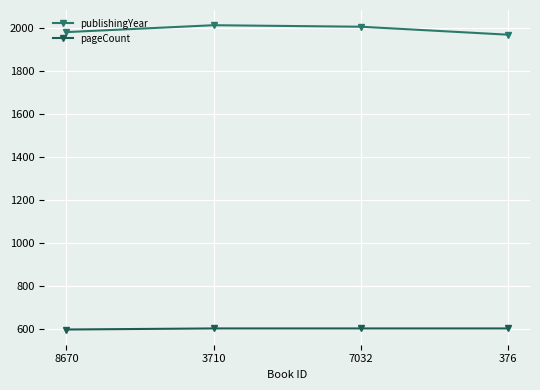

Is the value of pageCount at 8670 greater than the value of publishingYear at 8670?

No